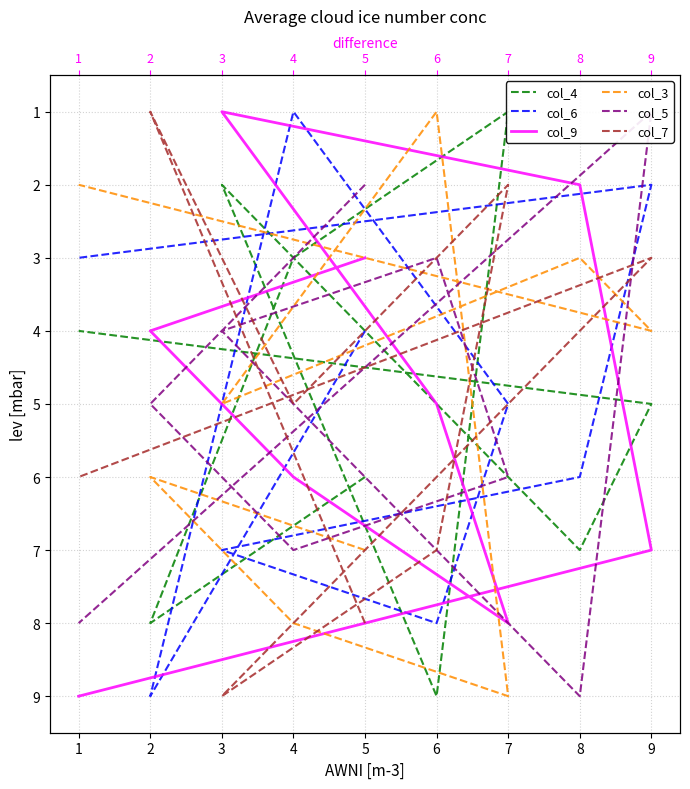

What is the average value of the col_3 series?

5